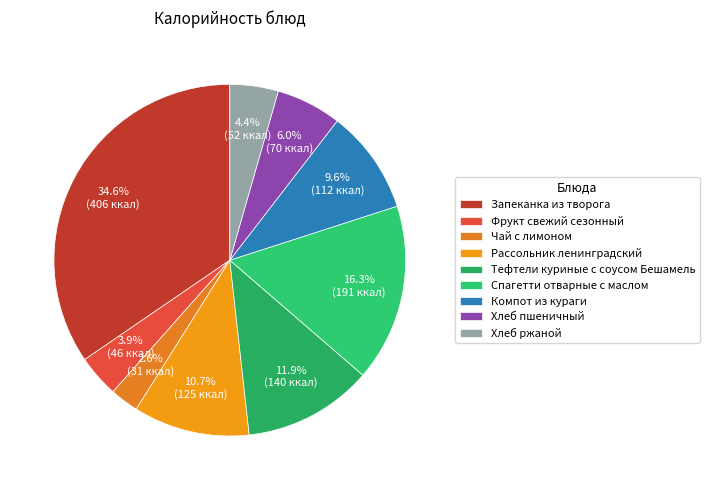

To the nearest percent, what is the difference between the Чай с лимоном and Рассольник ленинградский slice percentages?

8%